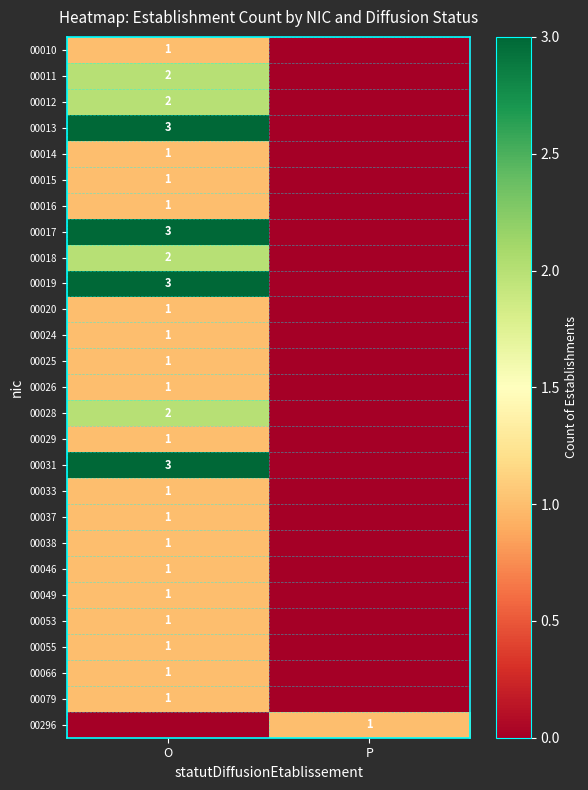

The value of 00014 at O is 1. True or false?

True